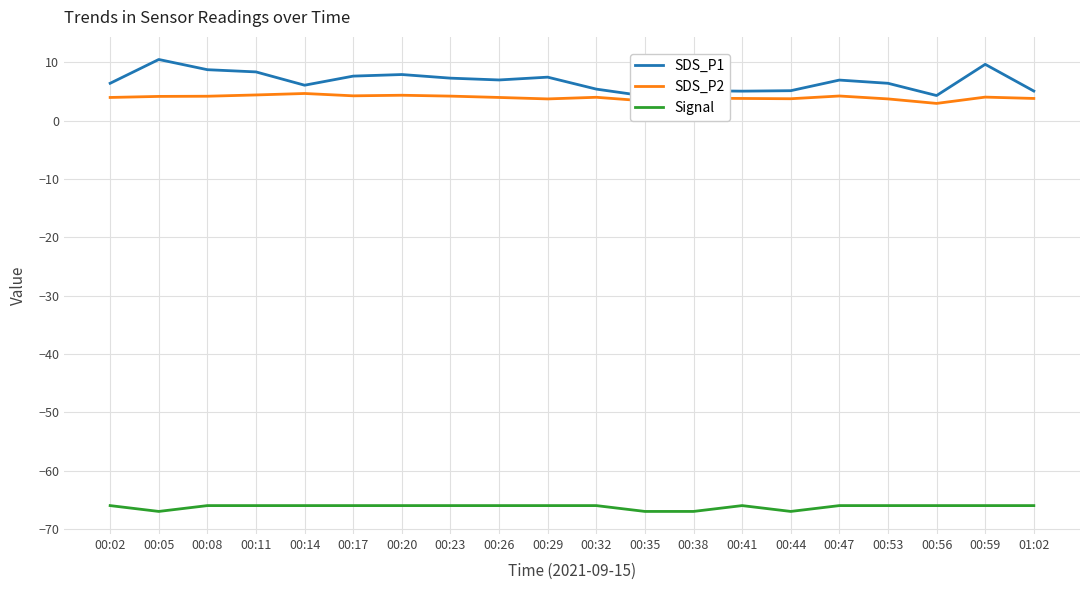

Rank the series by their maximum value, from lowest to highest.

Signal, SDS_P2, SDS_P1